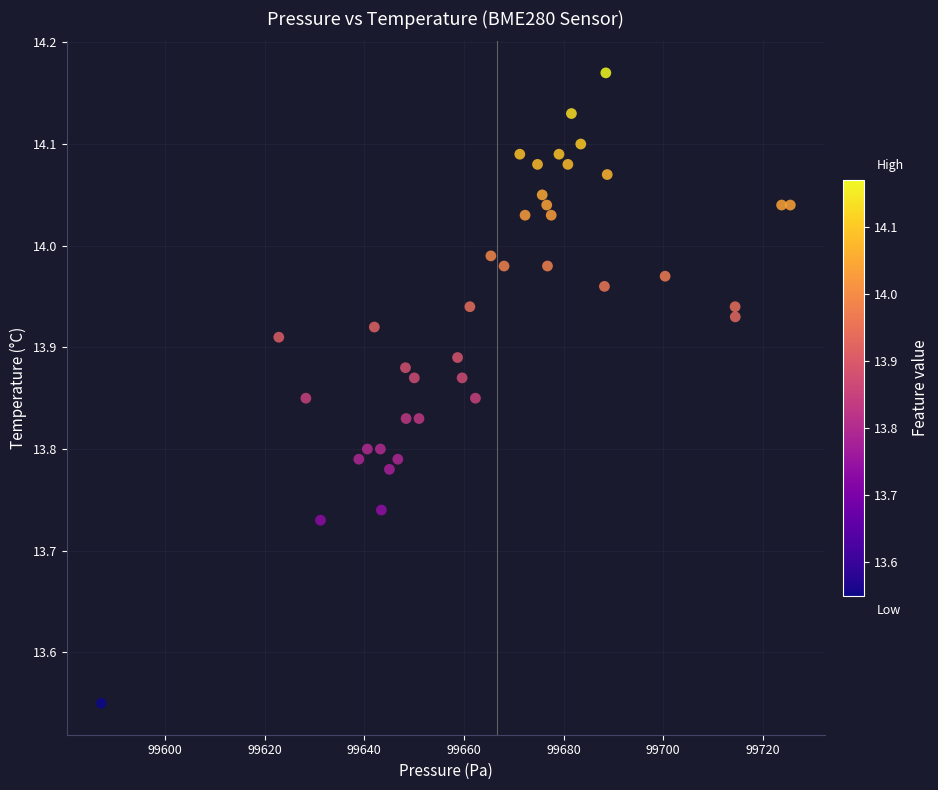

What is the range of Y values (max minus min)?

0.6